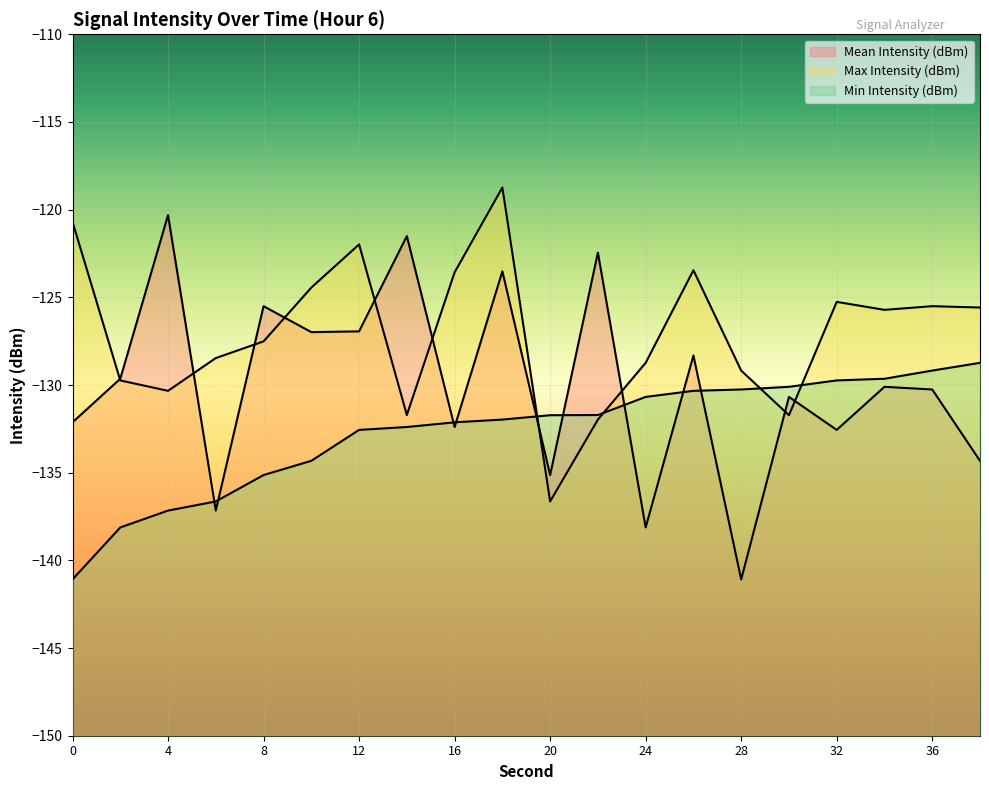

At 14, list the series in order from largest to smallest.

Mean Intensity (dBm), Max Intensity (dBm), Min Intensity (dBm)